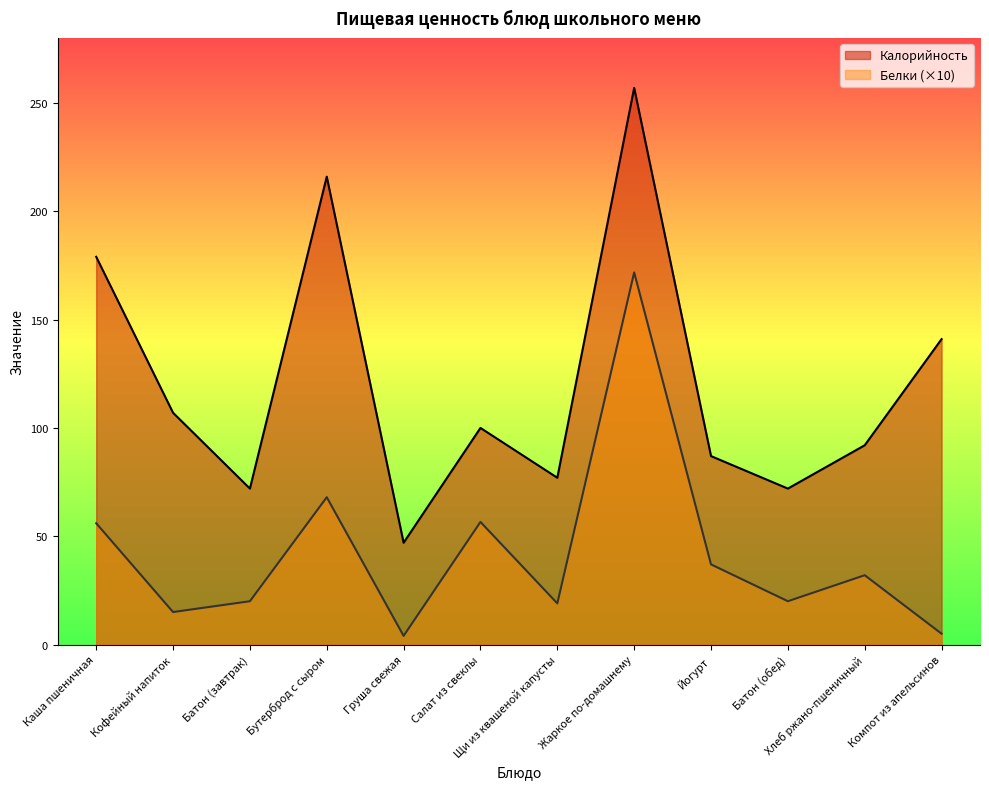

What is the value of the Белки point at the 12th from the left?

5.0